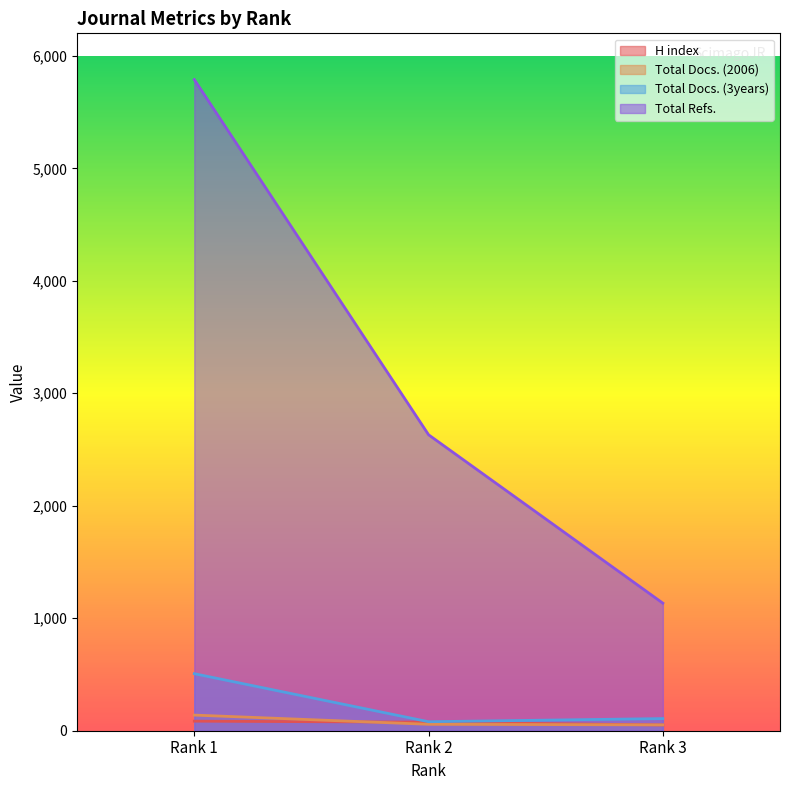

What is the value of the Total Refs. point at the 1st from the left?

5789